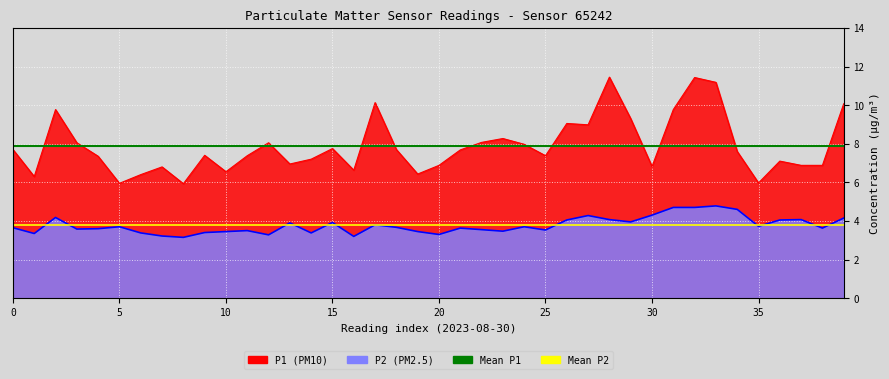

Between 01:00 and 12:00, which series saw the biggest shift?

P1